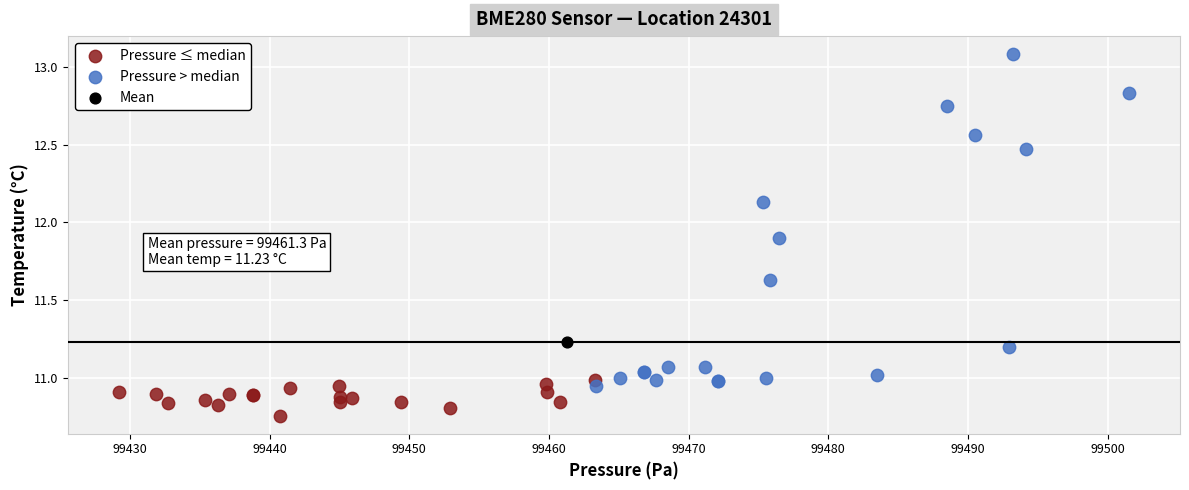

Which series contains the highest Y value?

Pressure > median